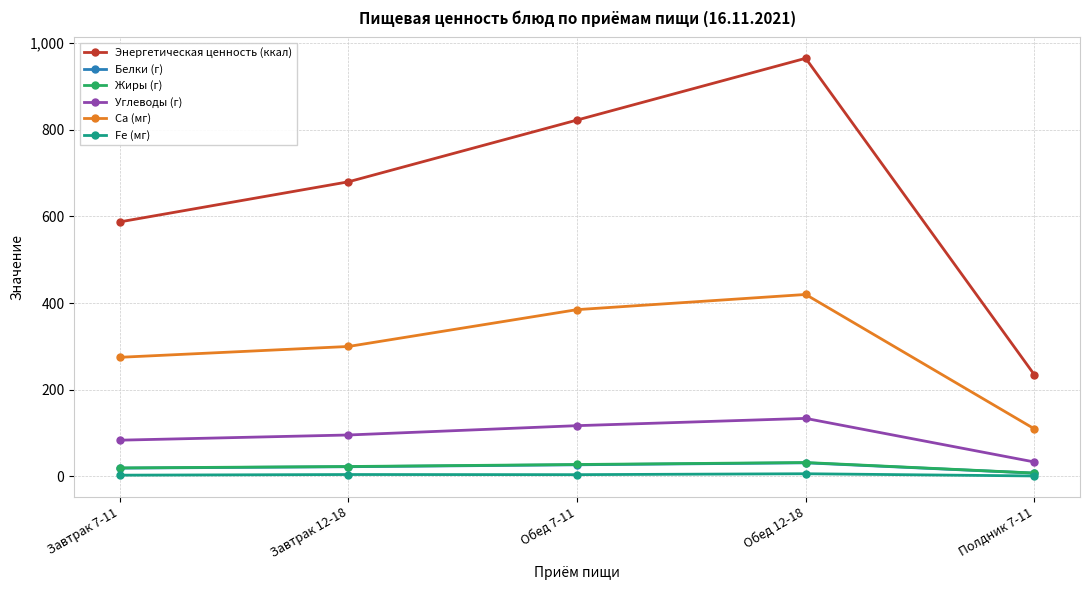

At which category is the sum across all series the highest?

Обед 12-18